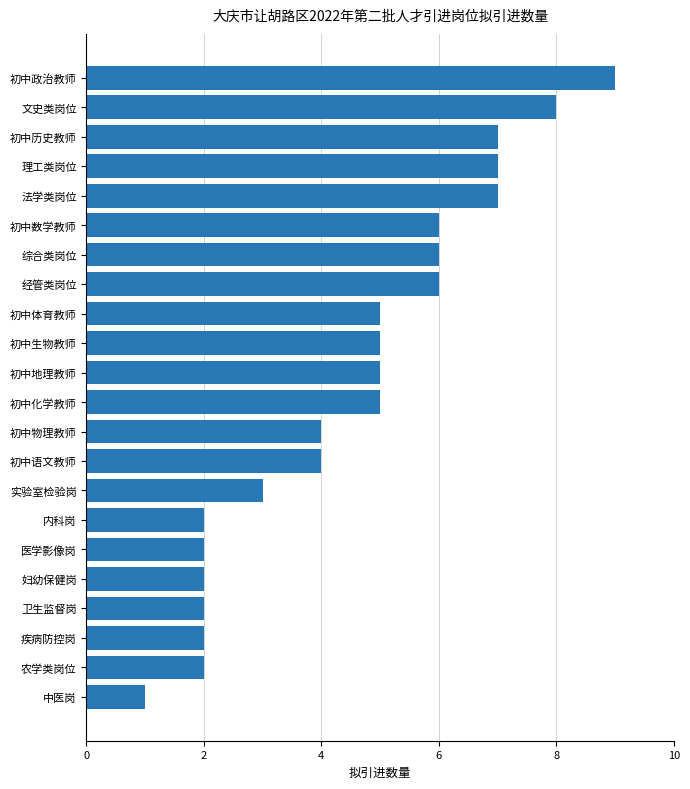

How many categories are shown in the chart?

22